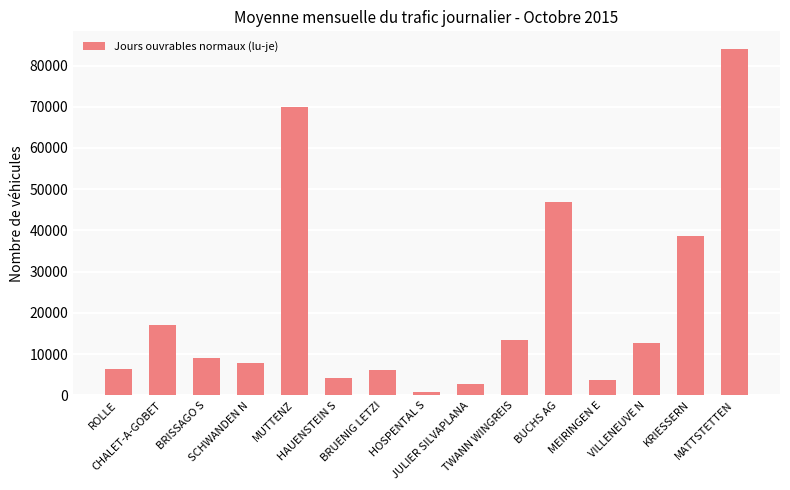

What is the sum of all values?

323255.0